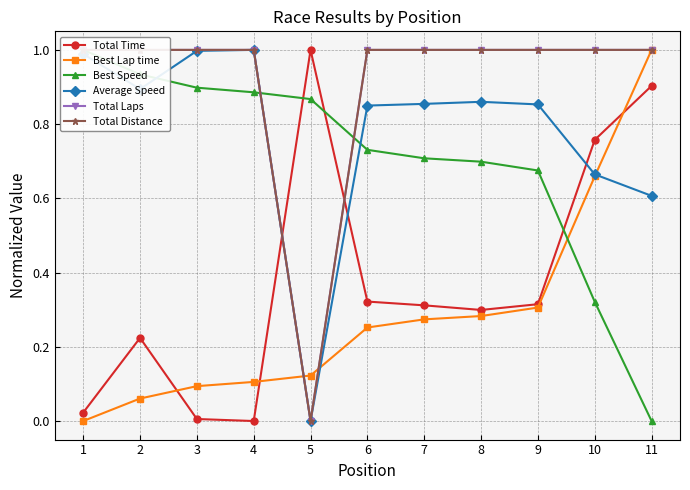

Is the value of Best Lap time at 5 greater than the value of Best Speed at 3?

No